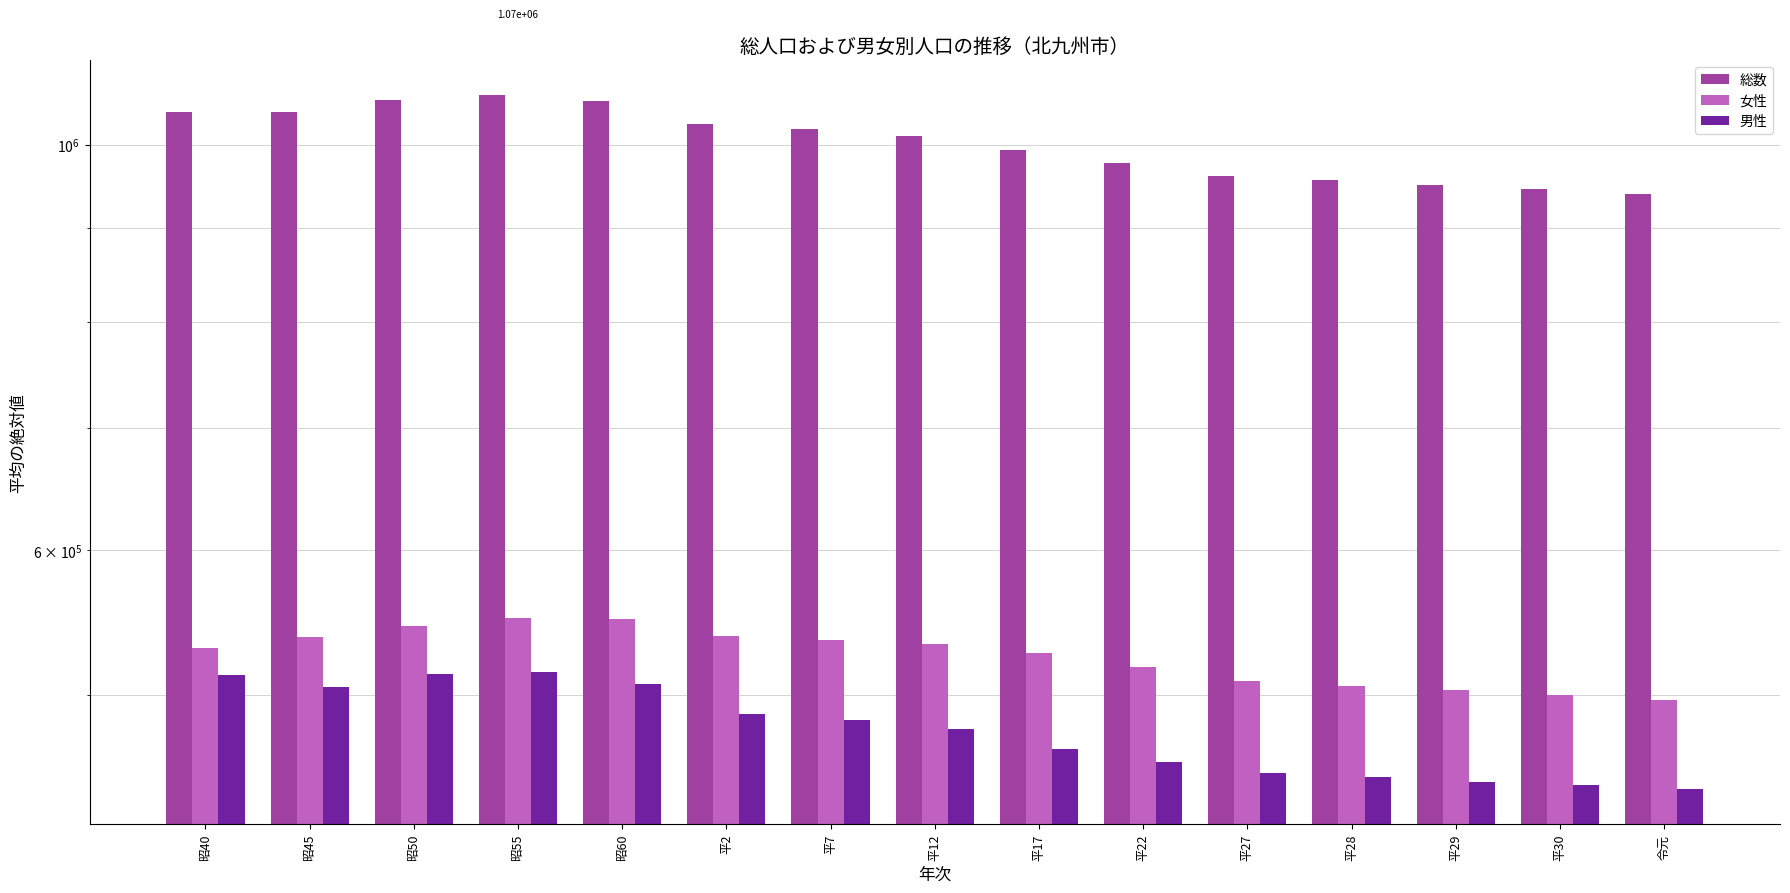

What is the label of the 14th bar from the left?

平30